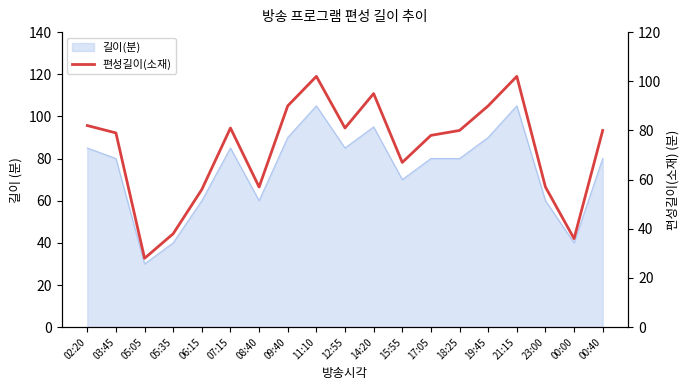

At which category does the chart reach its peak across all series?

11:10